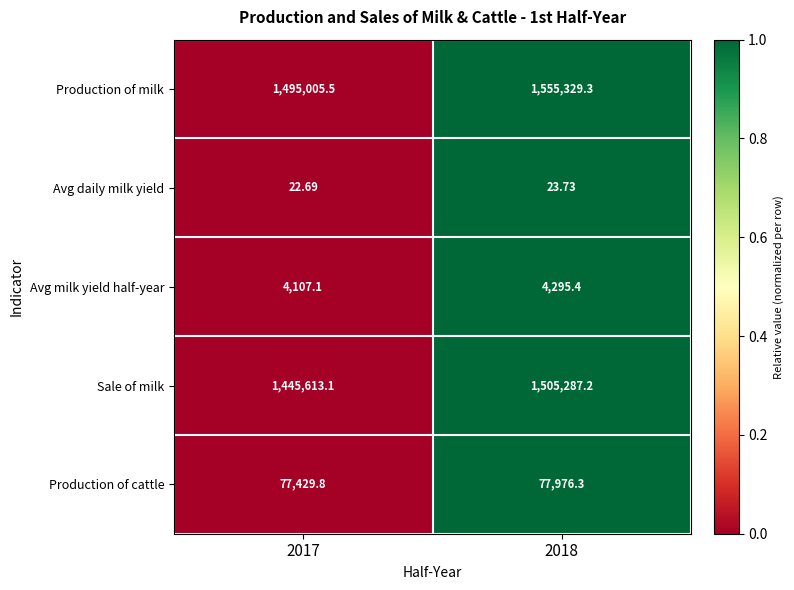

Which series changed the most between 2017 and 2018?

Production of milk